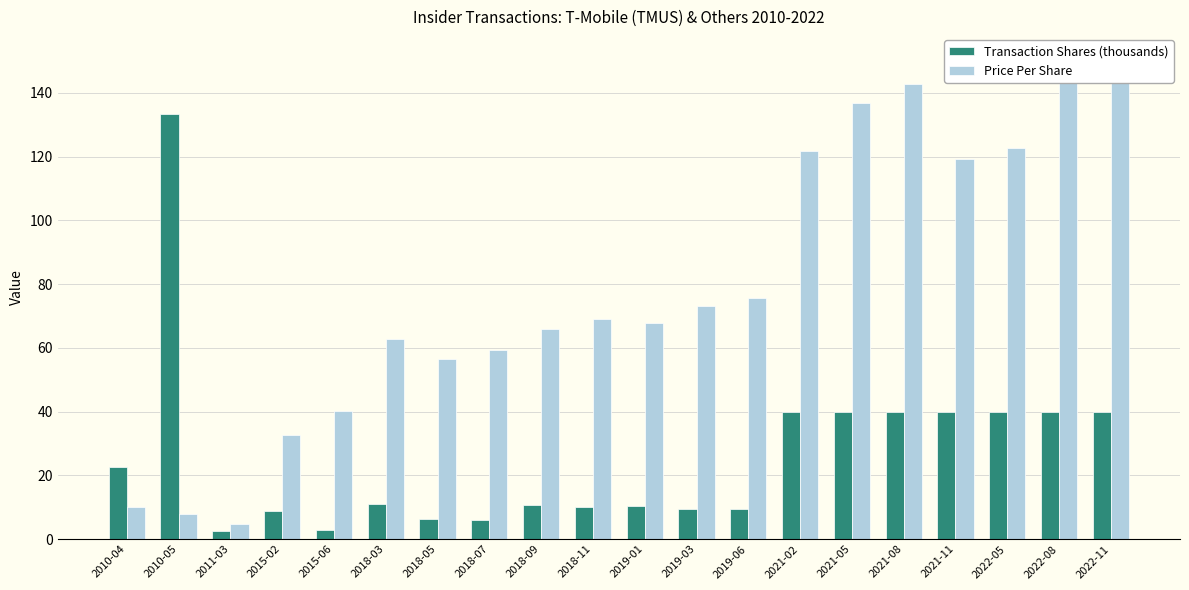

What is the greatest value displayed?

150.9